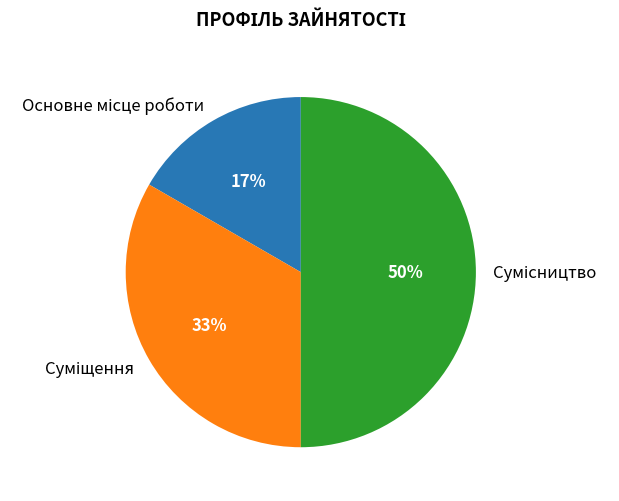

To the nearest percent, what is the difference between the largest and smallest slice percentages?

33%